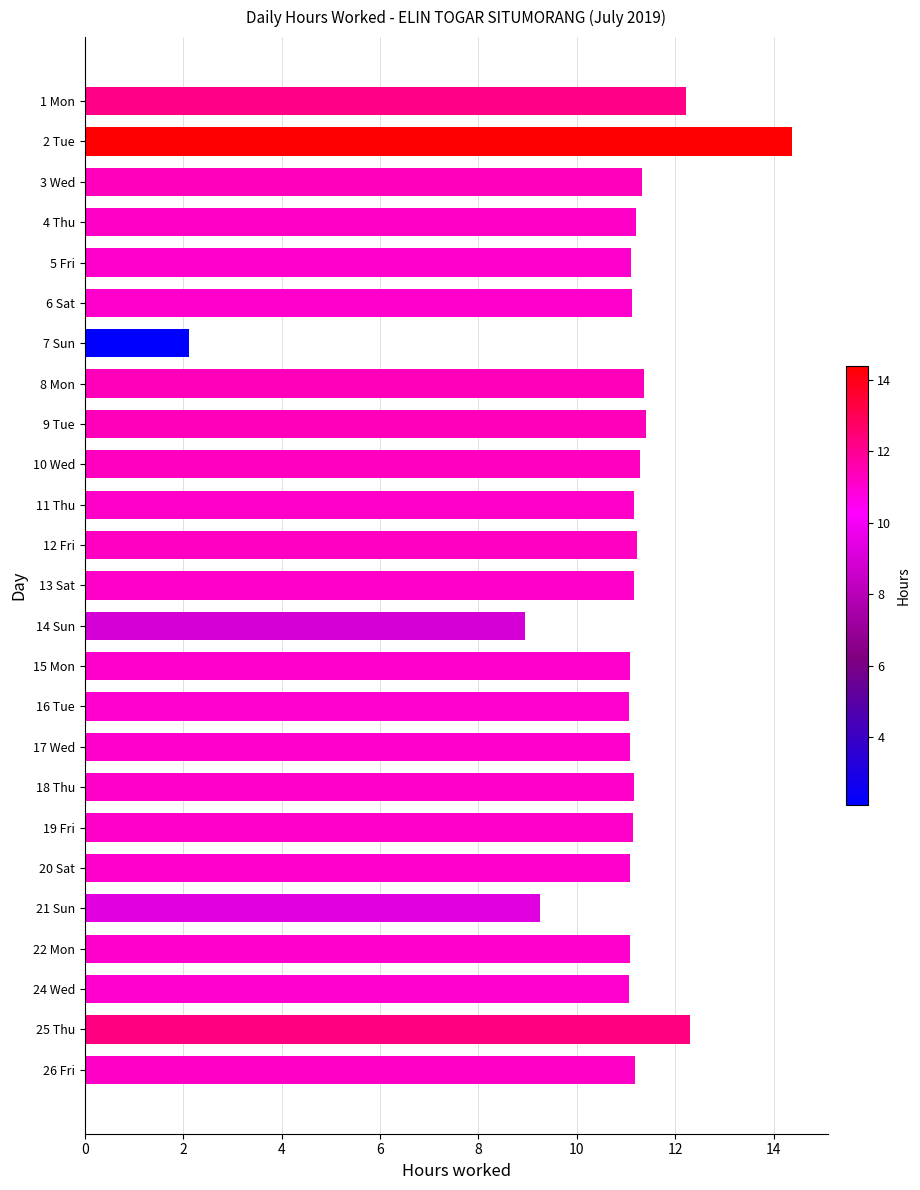

What is the change in value from 7 Sun to 9 Tue?

+9.3